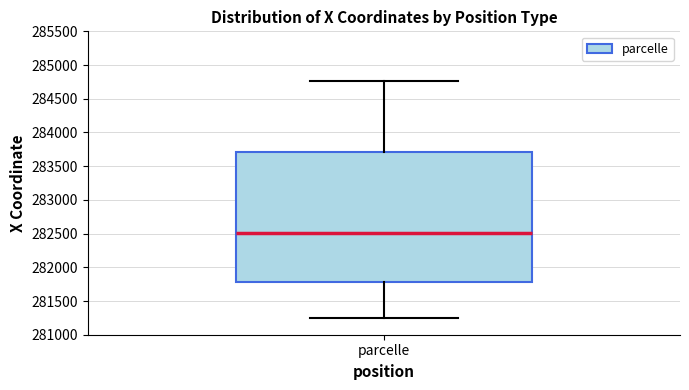

Where is the lower edge of the box for parcelle on the y-axis? The values are not printed on the chart, so give them approximately, as read against the axis.

281800